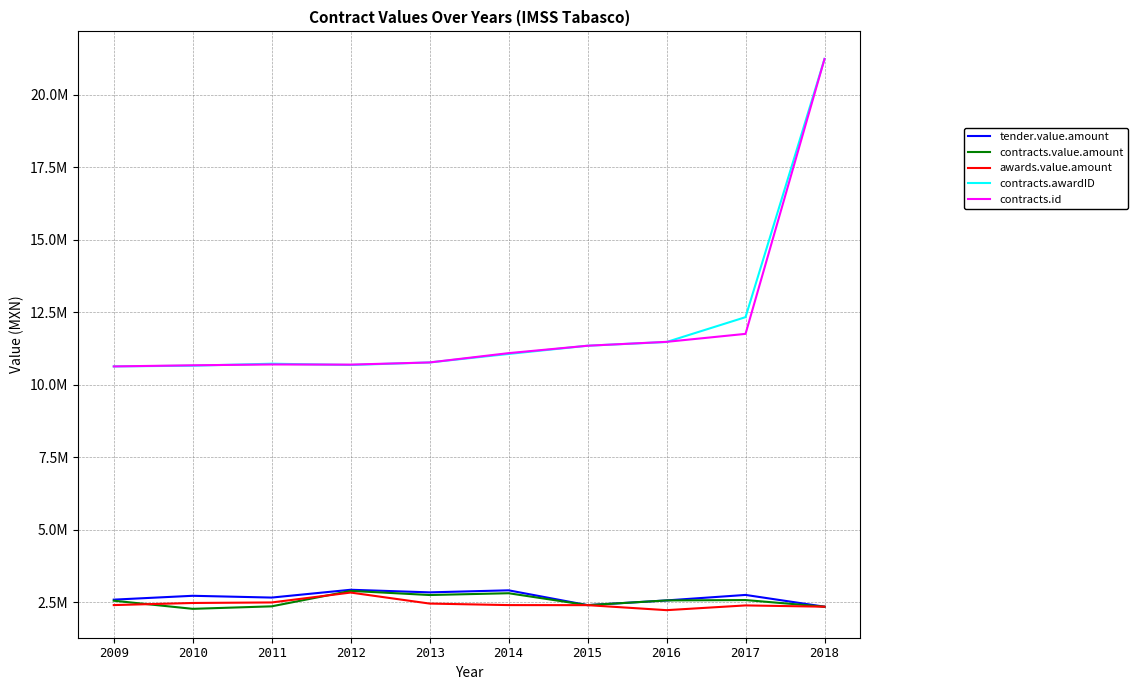

List the series in order of their peak value, highest first.

contracts.awardID, contracts.id, tender.value.amount, contracts.value.amount, awards.value.amount